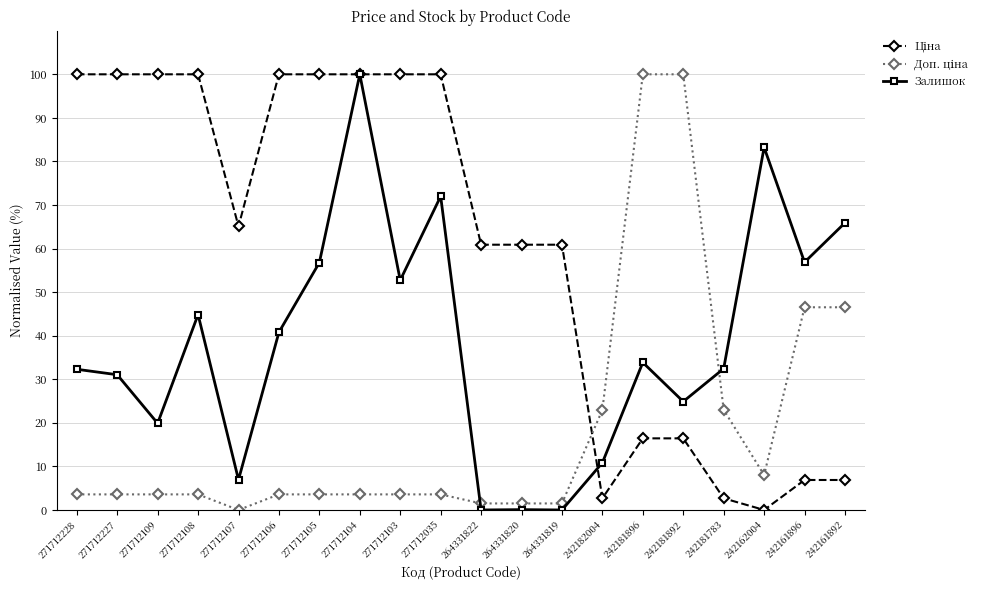

What is the total value across all series at 271712035?

175.6